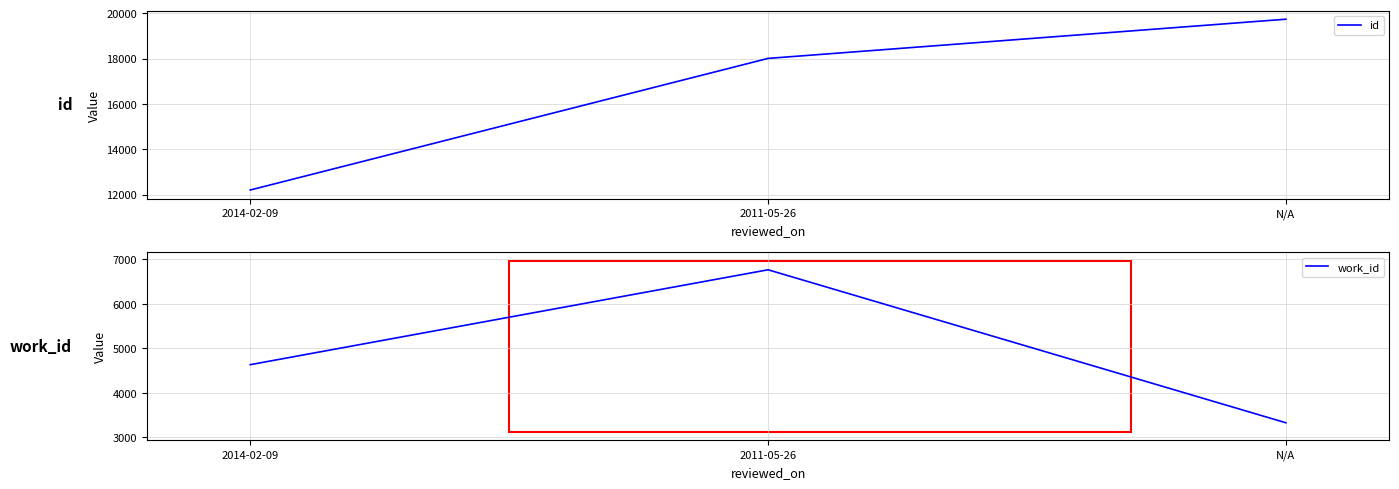

What position from the left is 2014-02-09?

1